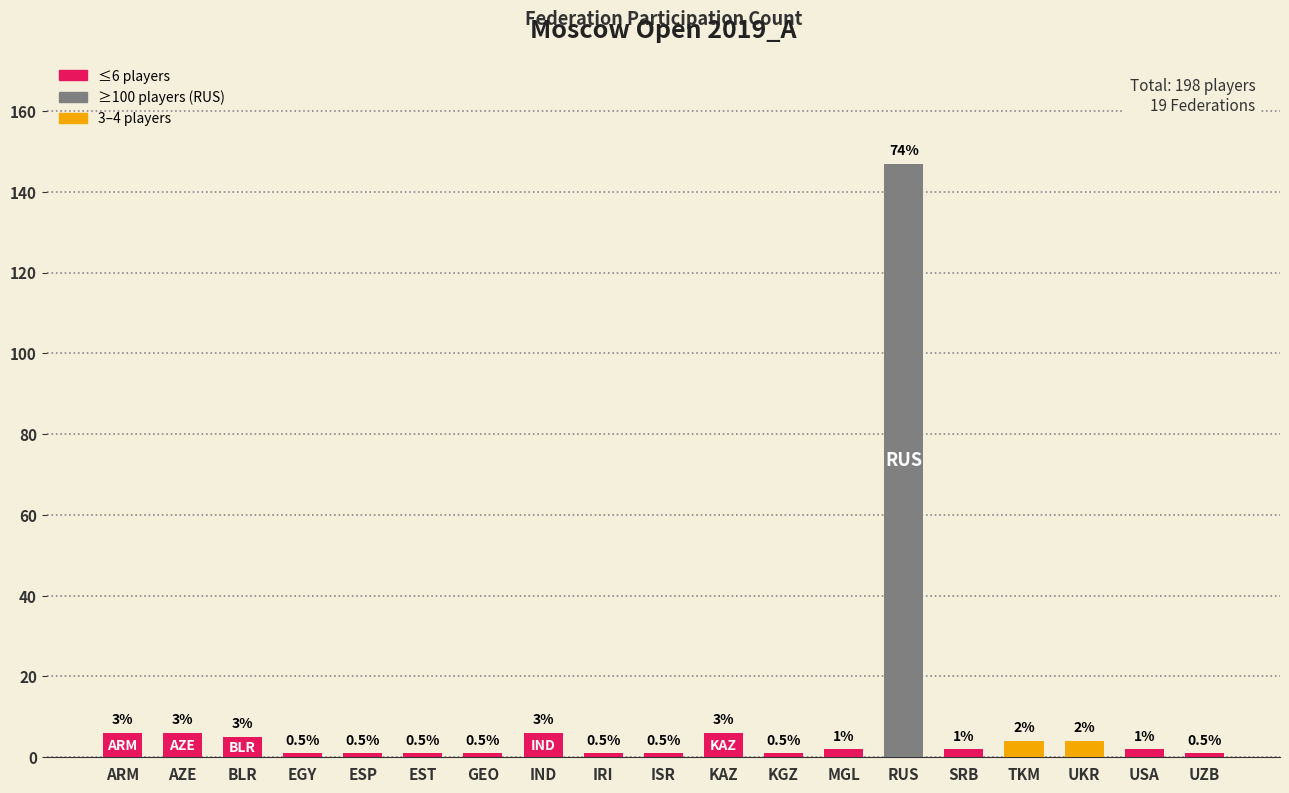

The chart shows a value of 1 at KGZ. True or false?

True